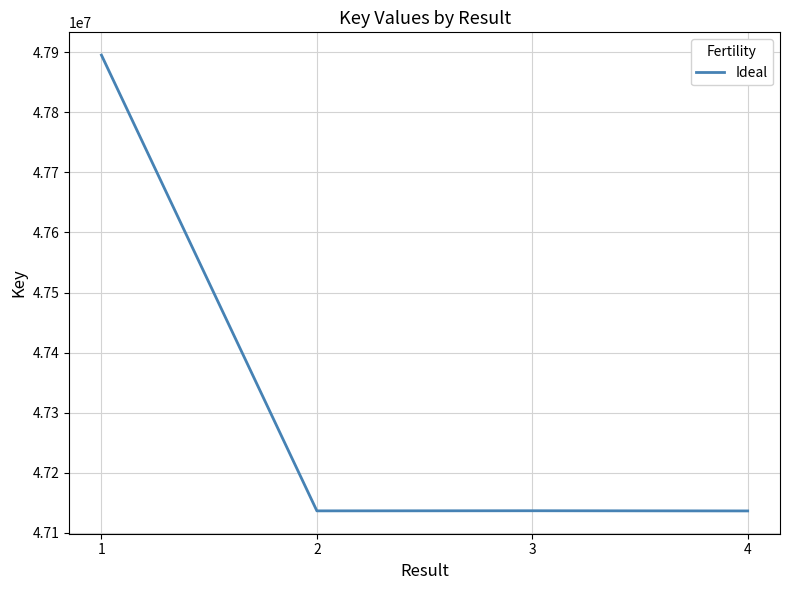

What value does the data have at 4, to the nearest 50?

47136100